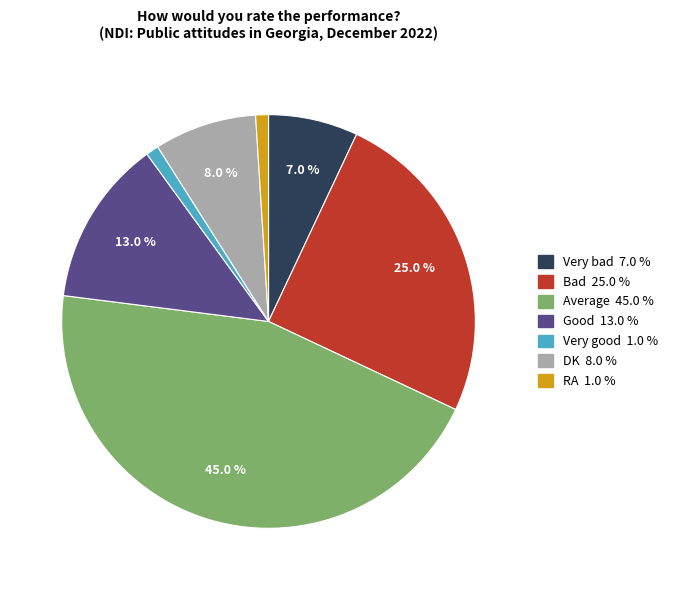

What portion of the pie excludes DK?

92.0%